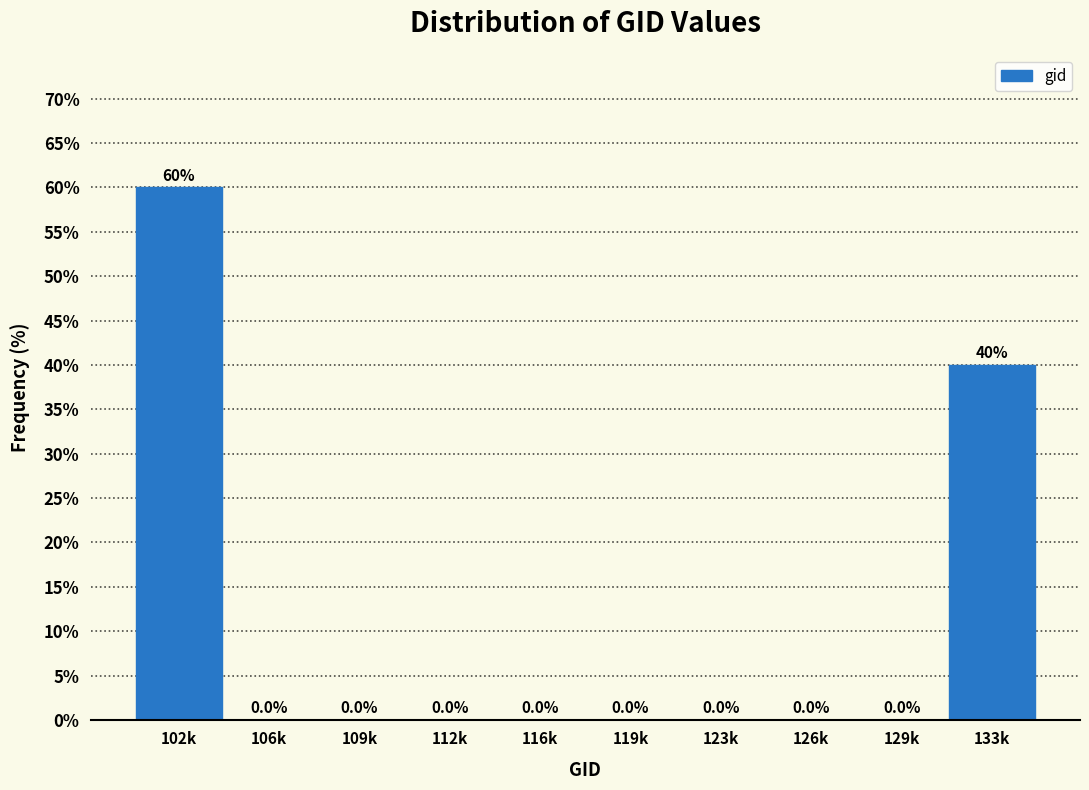

Reading right to left, transcribe all the data shown in this chart.

133k=40	129k=0	126k=0	123k=0	119k=0	116k=0	112k=0	109k=0	106k=0	102k=60